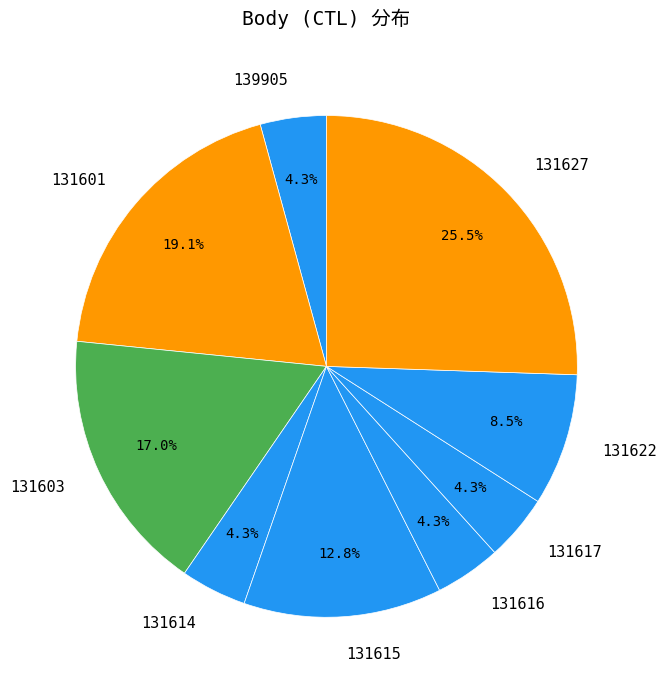

Does 131615 represent more than half of the total?

No